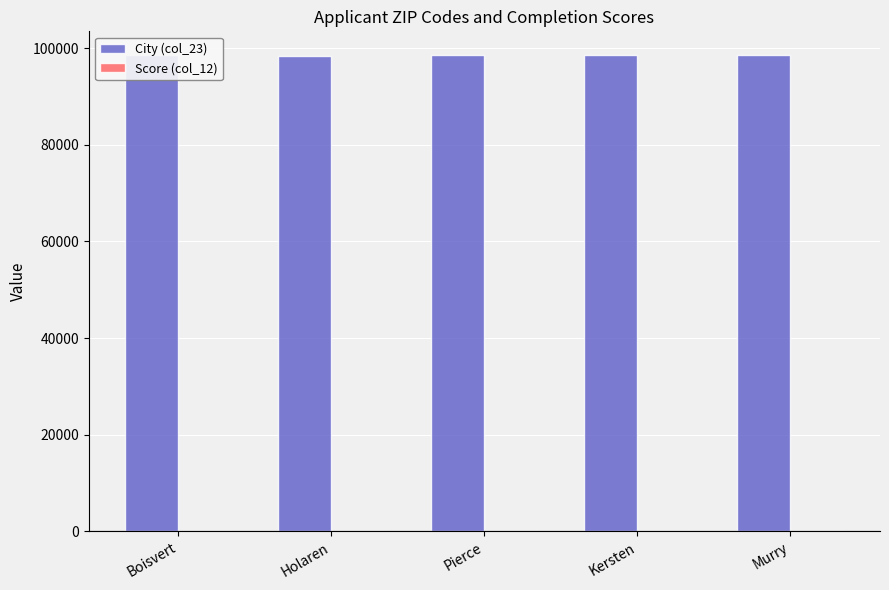

Which series has the largest total across all categories?

City (col_23)